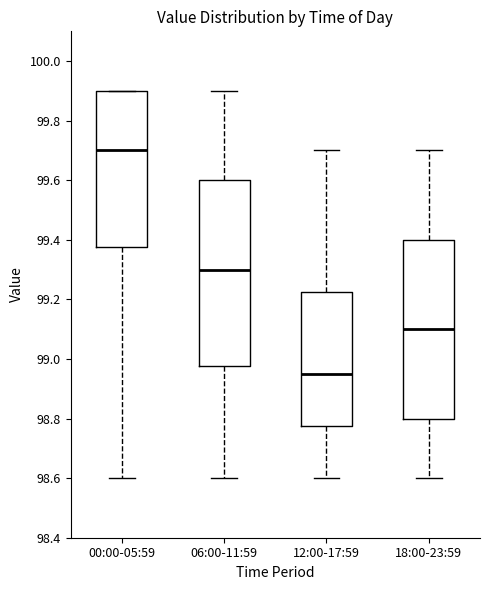

Which box's median line is the lowest?

12:00-17:59